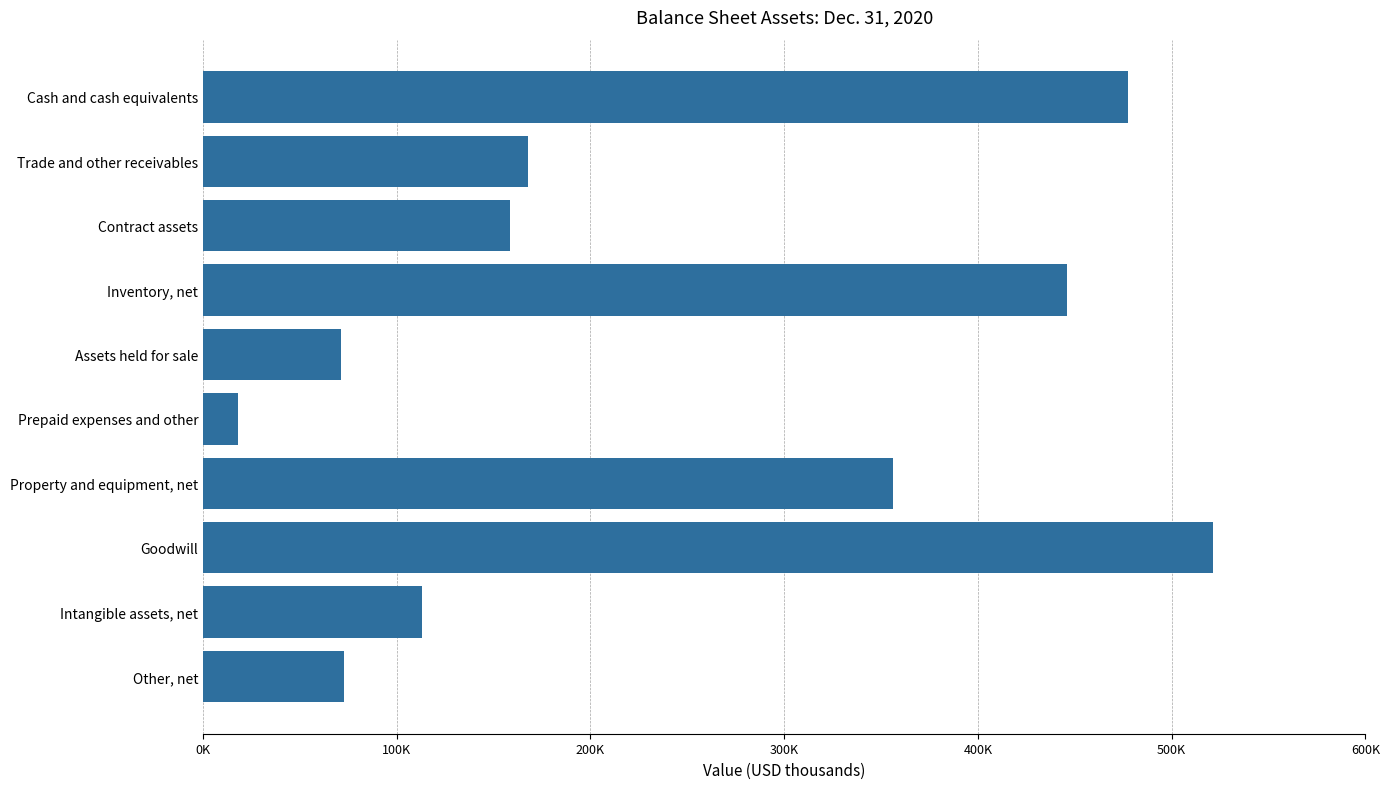

Which category has the lowest value across all series?

Prepaid expenses and other